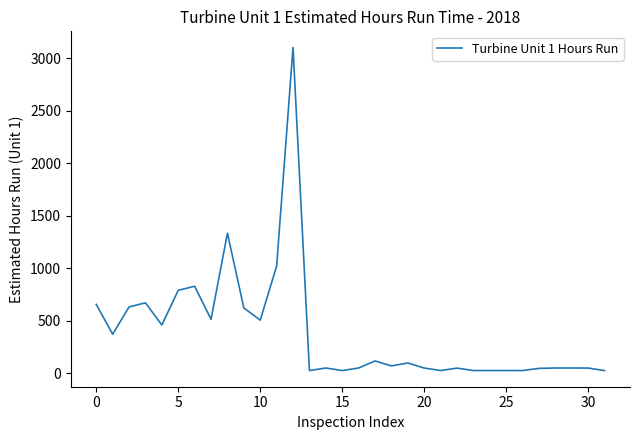

What is the maximum value shown in the chart?

3101.2